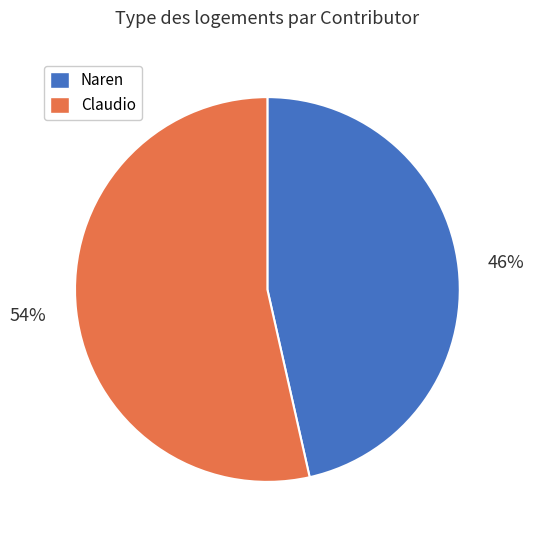

What percentage is the Naren slice, to the nearest percent?

46%